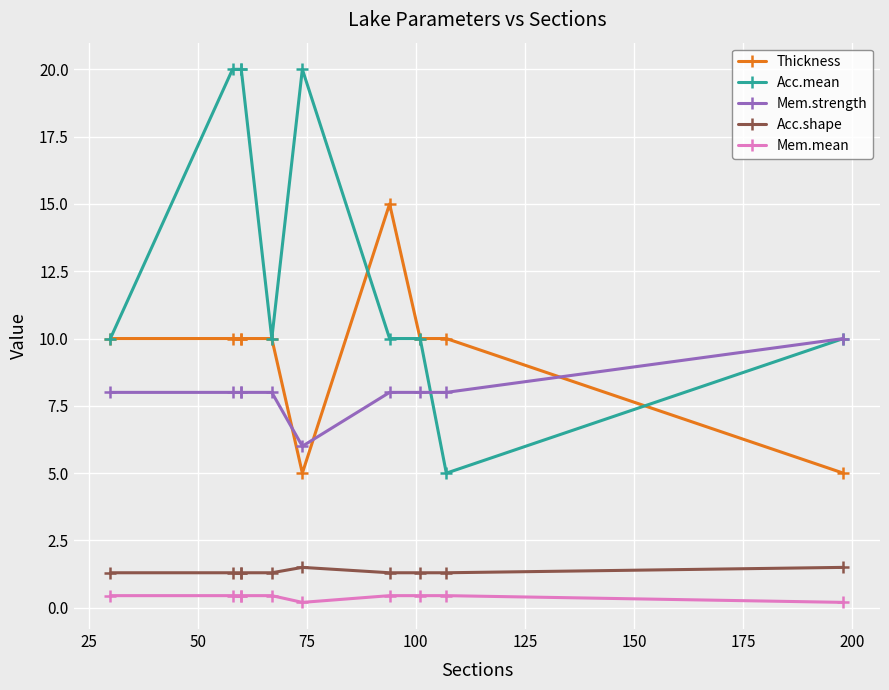

How many data points in Acc.mean are less than 10?

1